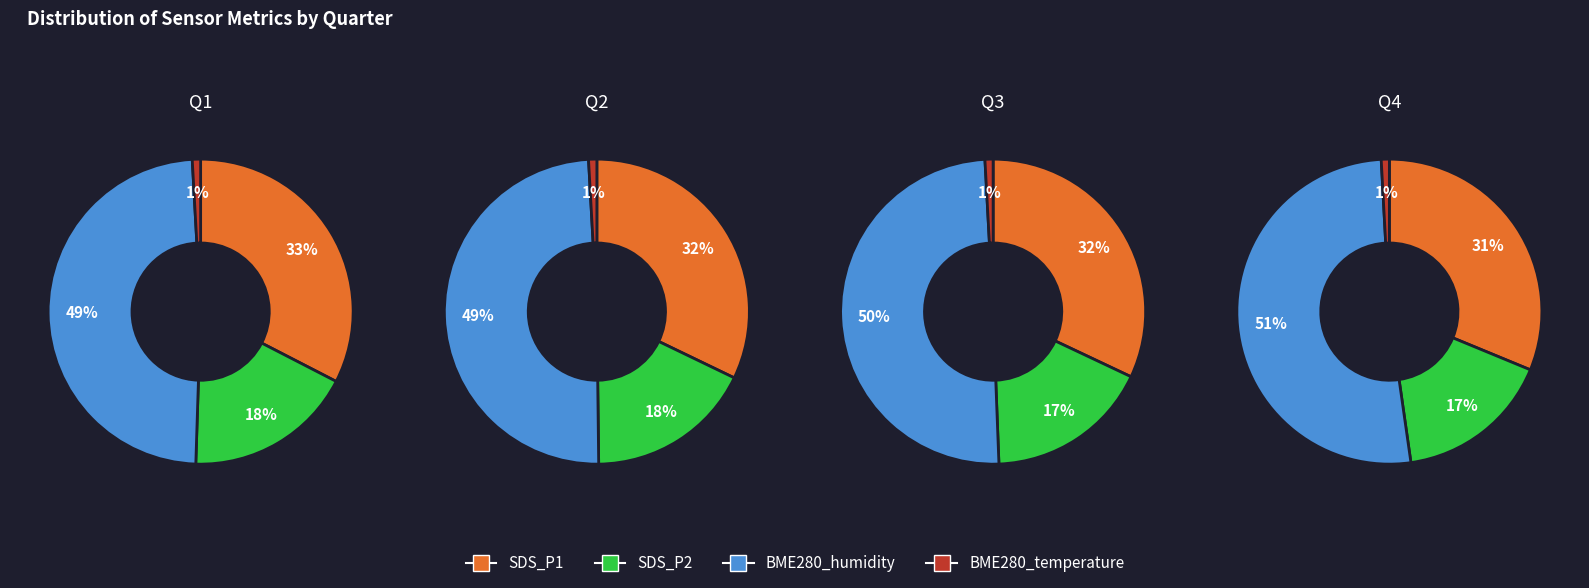

How much of the chart is everything except 7?

90.4%